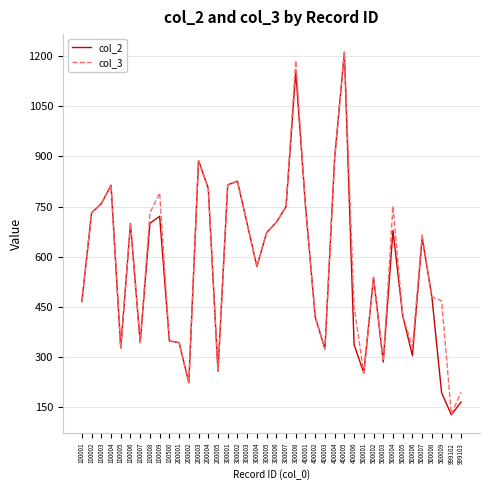

Which series has the largest range (max minus min)?

col_2